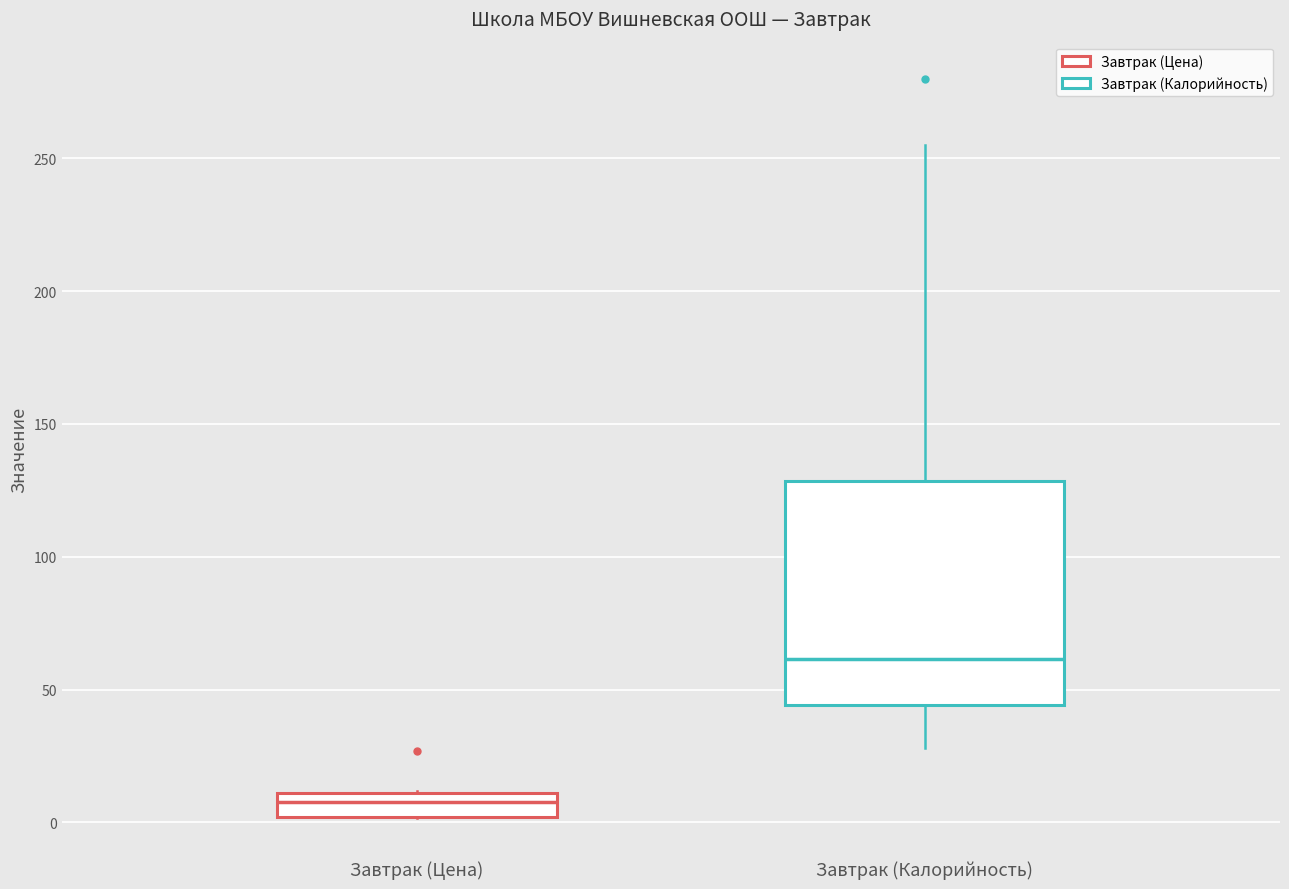

Which box has the lowest median line?

Завтрак (Цена)